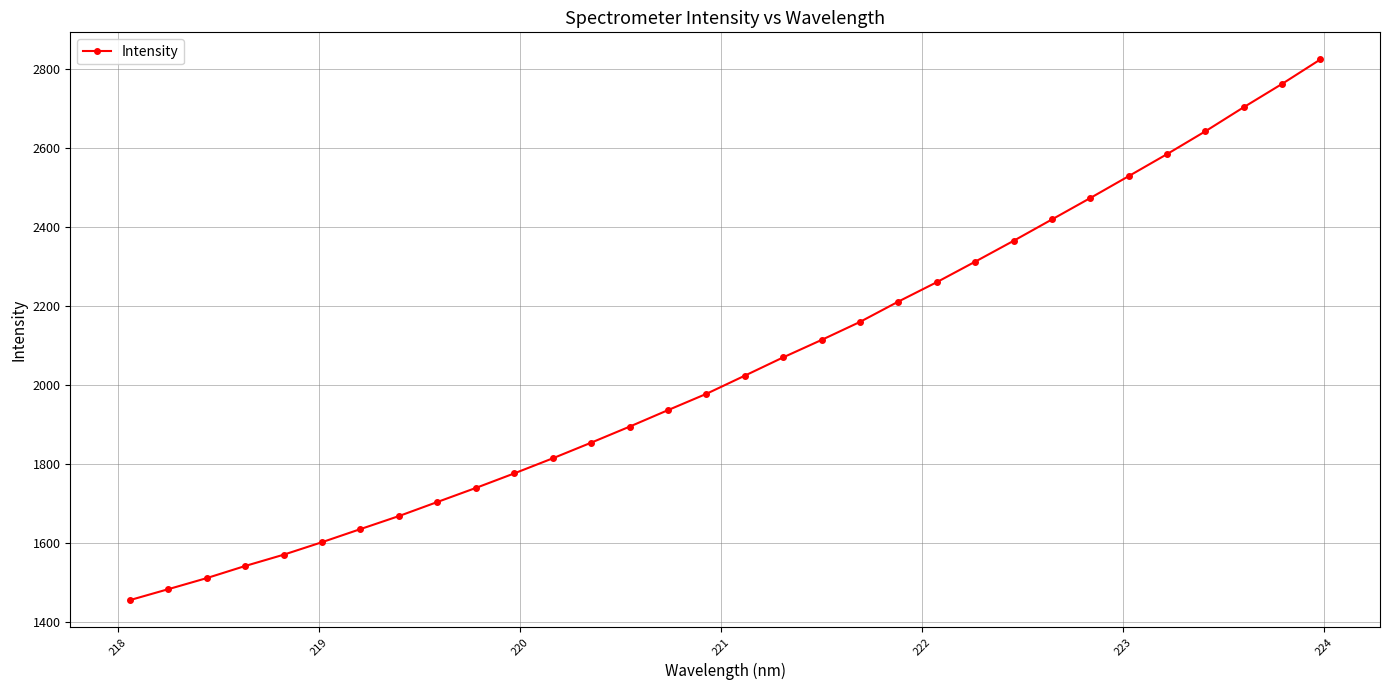

What is the value of the 25th point from the left?

2418.6